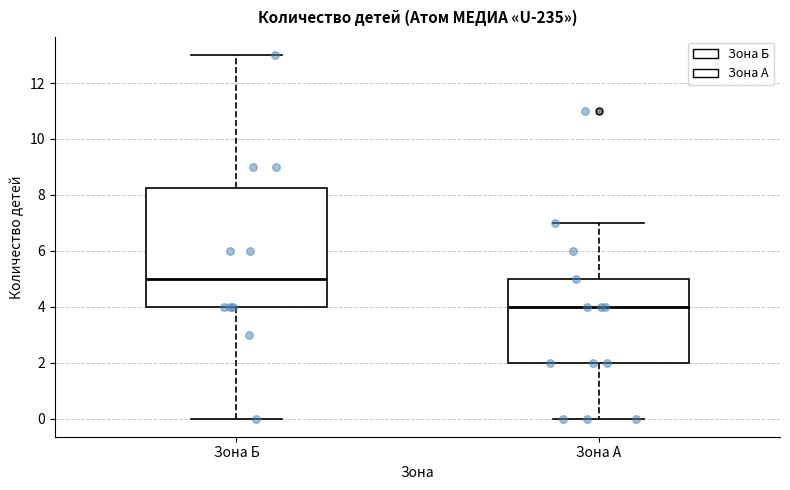

Which box has the highest median line?

Зона Б